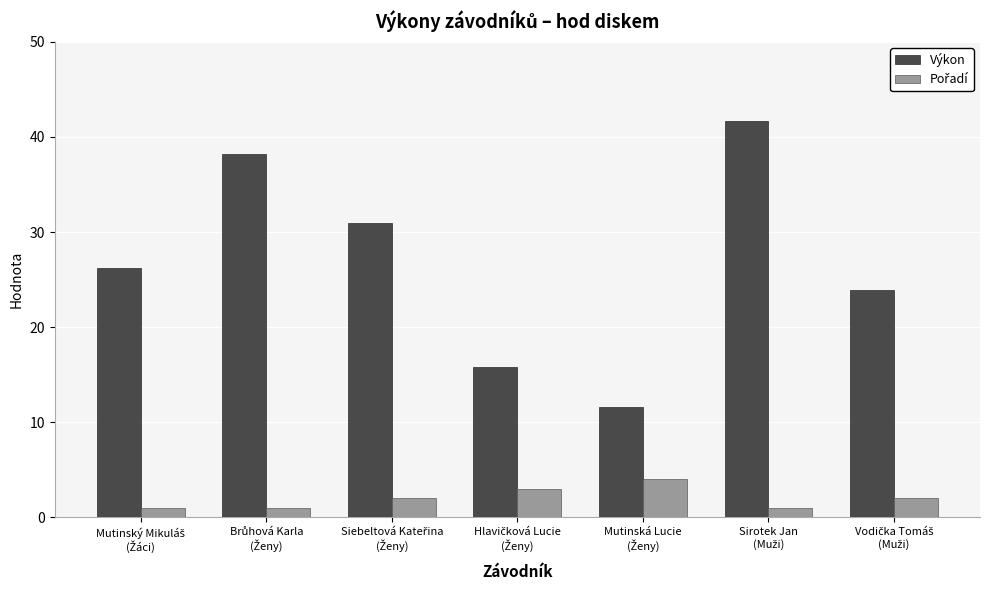

Which series has the largest range (max minus min)?

Výkon